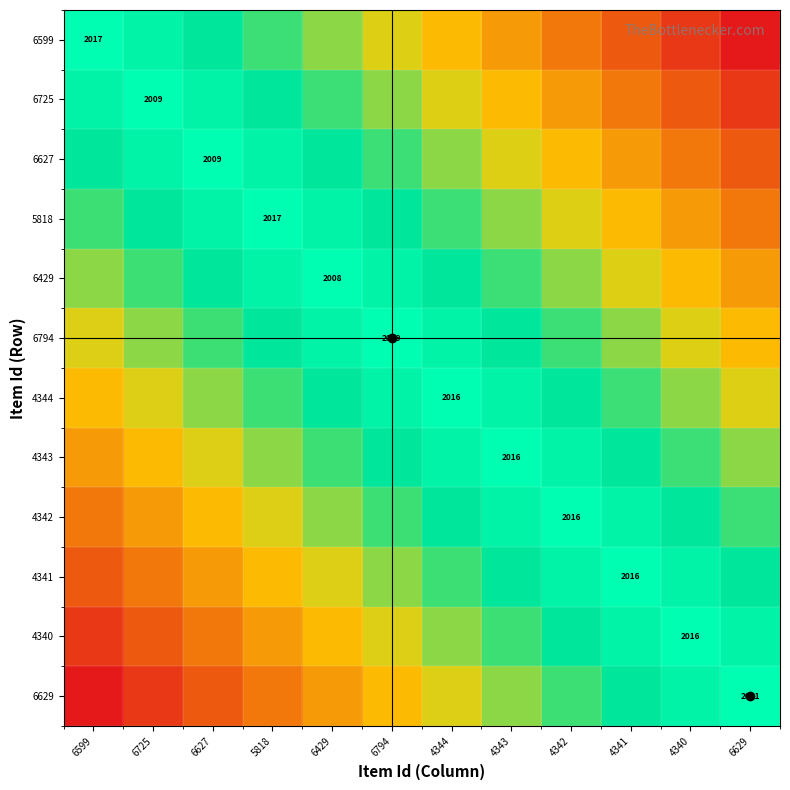

True or false: 6599 has a value of 20.0 at 4344.

False